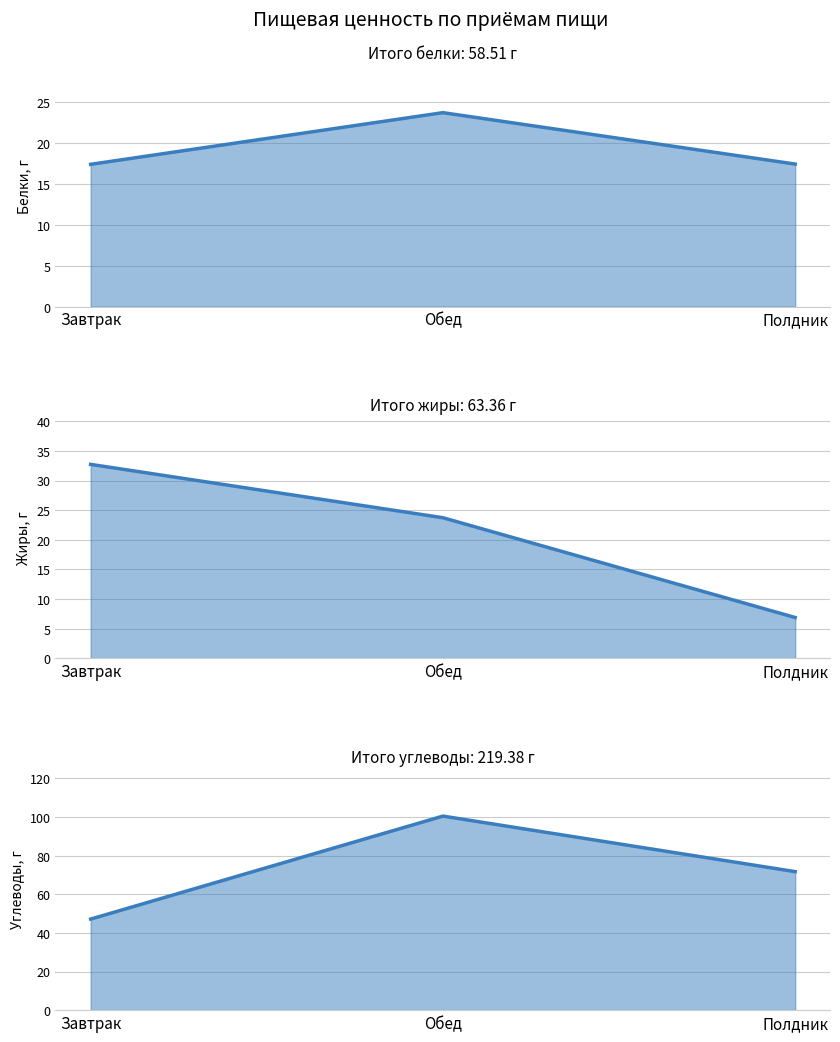

What is the difference between the highest and lowest values at Завтрак?

29.8